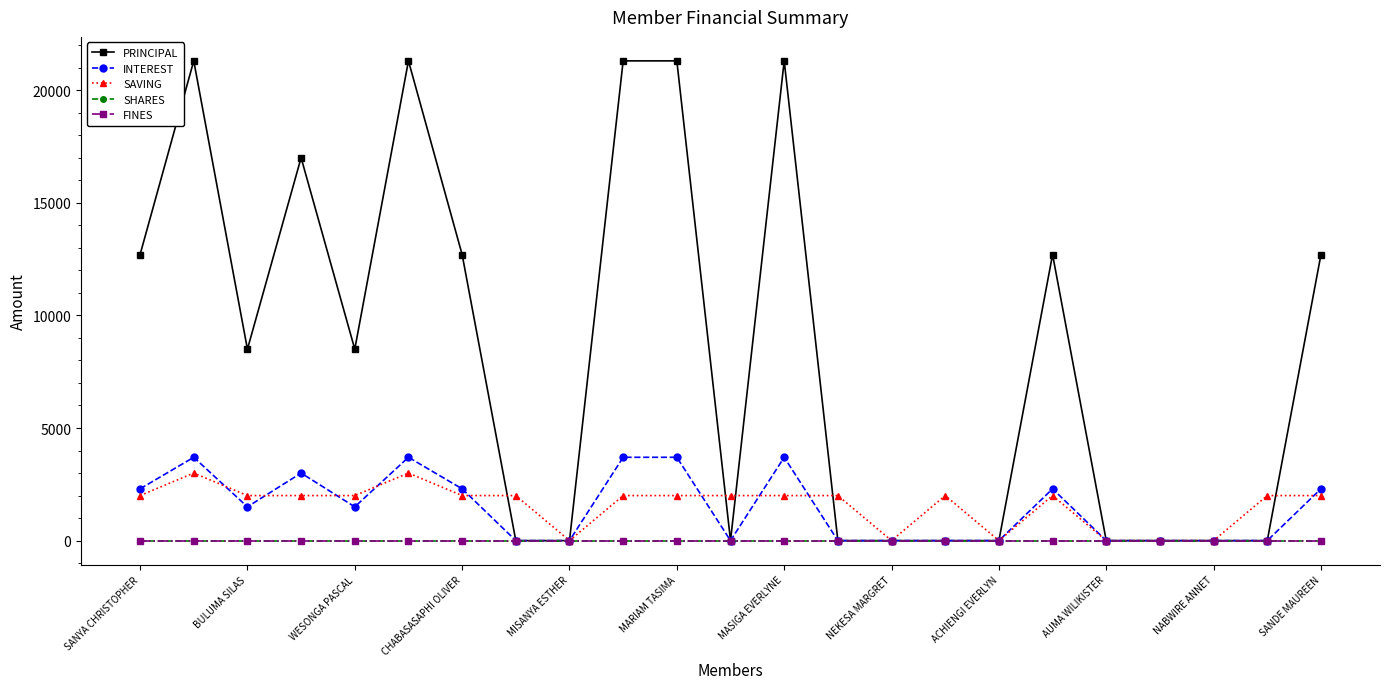

What is the sum of all INTEREST values?

33700